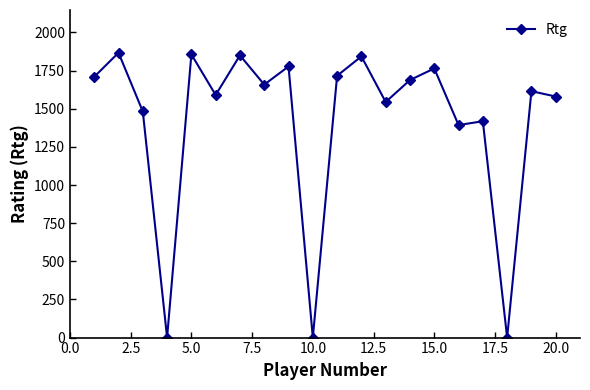

What is the difference between the second highest and minimum values?

1856